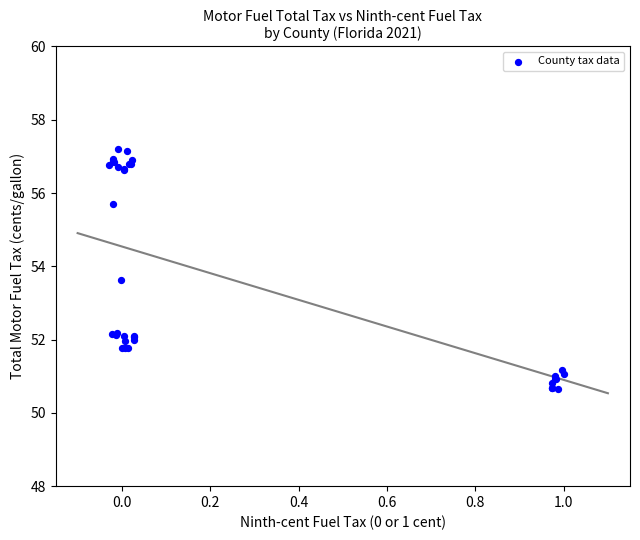

What Y value in the scatter plot is closest to 53?

53.6